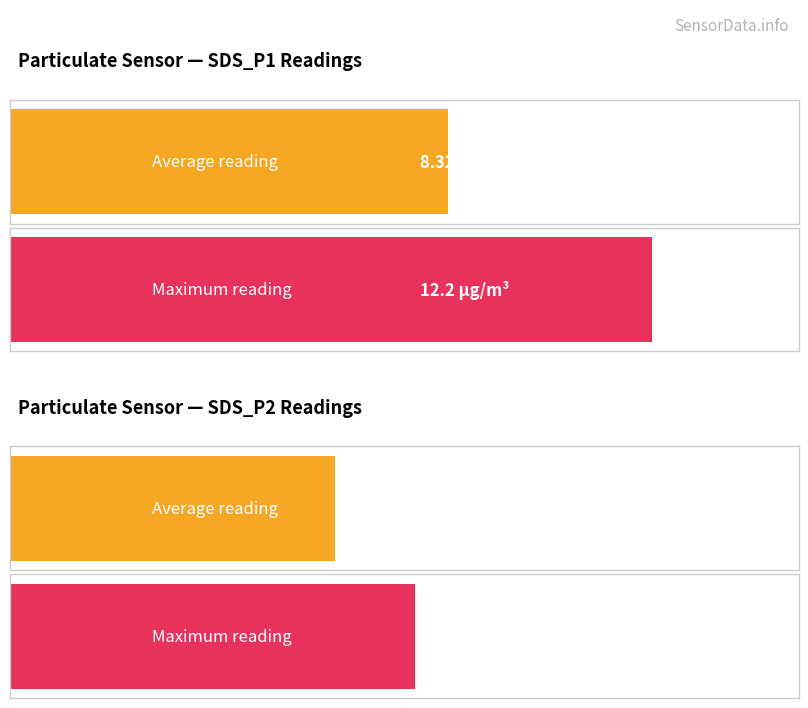

Between SDS_P1 and SDS_P2, which is larger?

SDS_P1